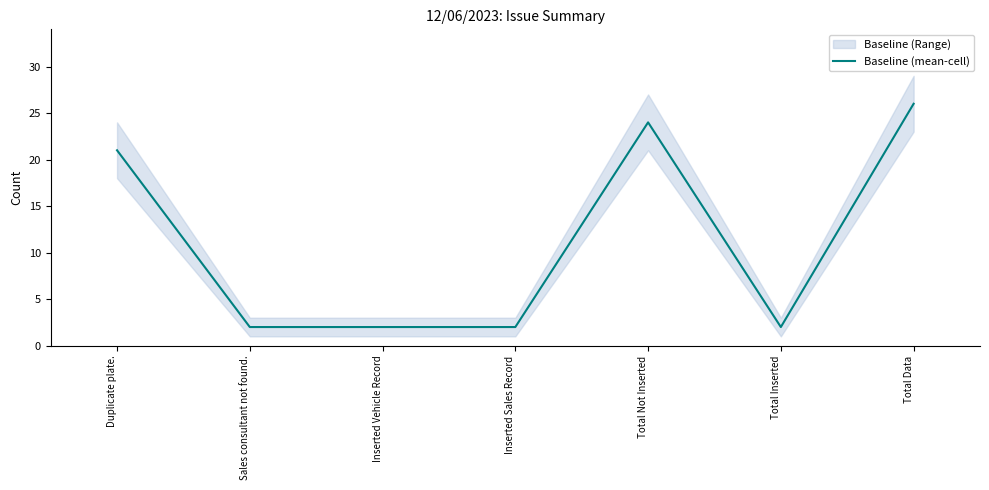

Rank the categories by value from highest to lowest.

Total Data, Total Not Inserted, Duplicate plate., Sales consultant not found., Inserted Vehicle Record, Inserted Sales Record, Total Inserted